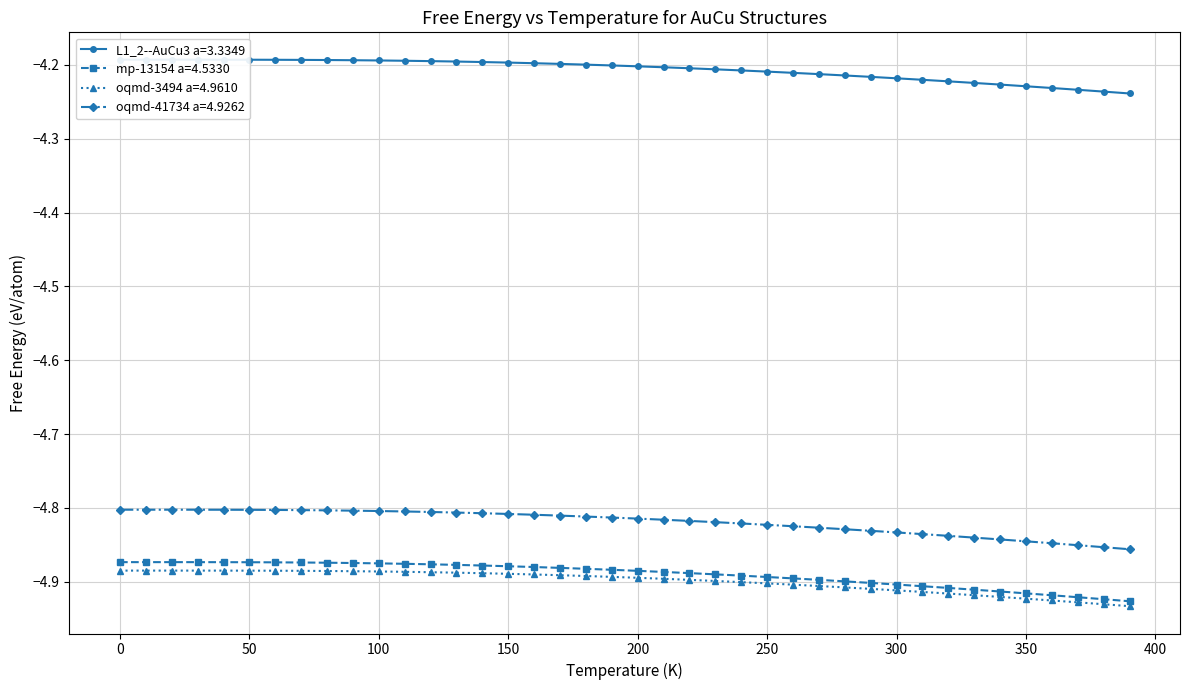

What are all the series names shown in the legend?

L1_2--AuCu3 a=3.3349, mp-13154 a=4.5330, oqmd-3494 a=4.9610, oqmd-41734 a=4.9262